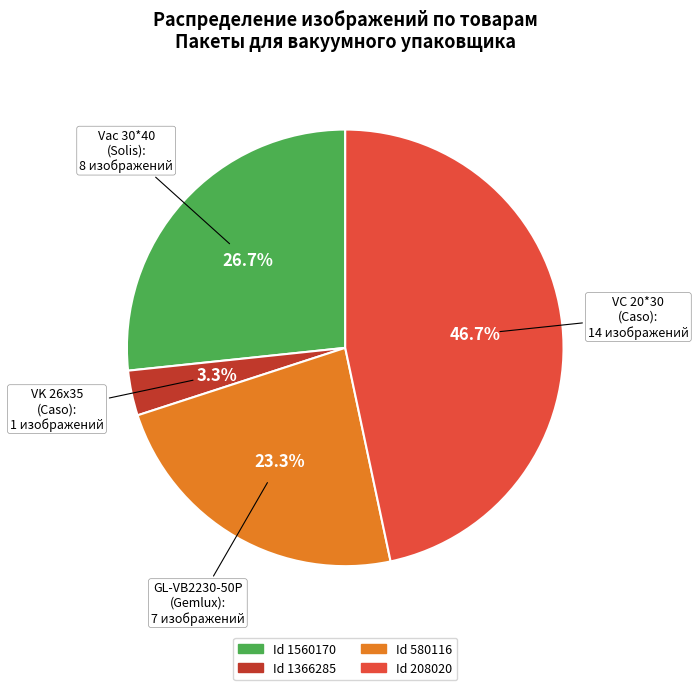

How many slices are in this pie chart?

4